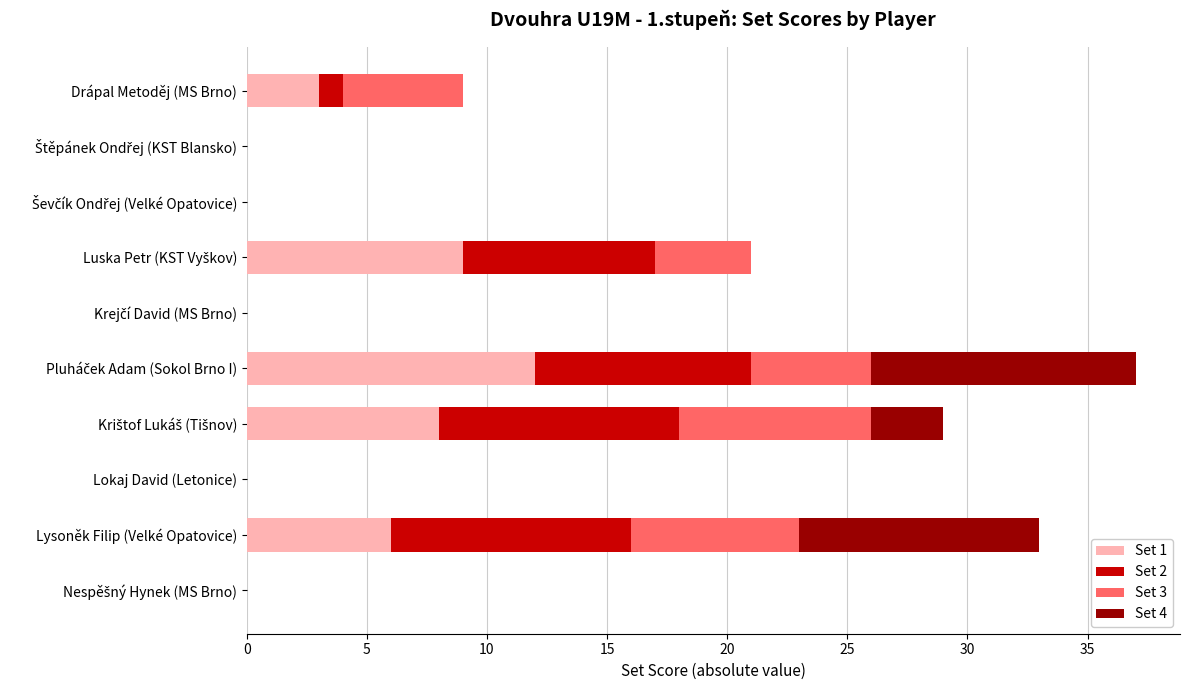

How many data points does each series have?

10